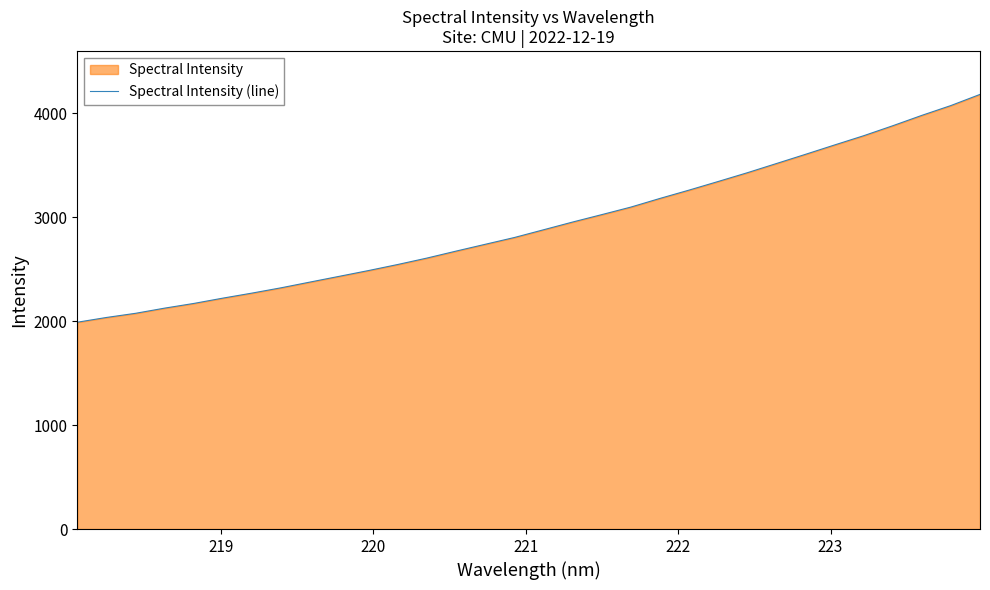

Count the number of data series in this chart.

1